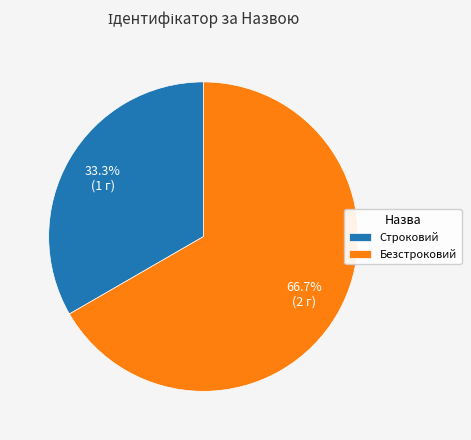

To the nearest percent, what is the combined percentage of Безстроковий and Строковий?

100%